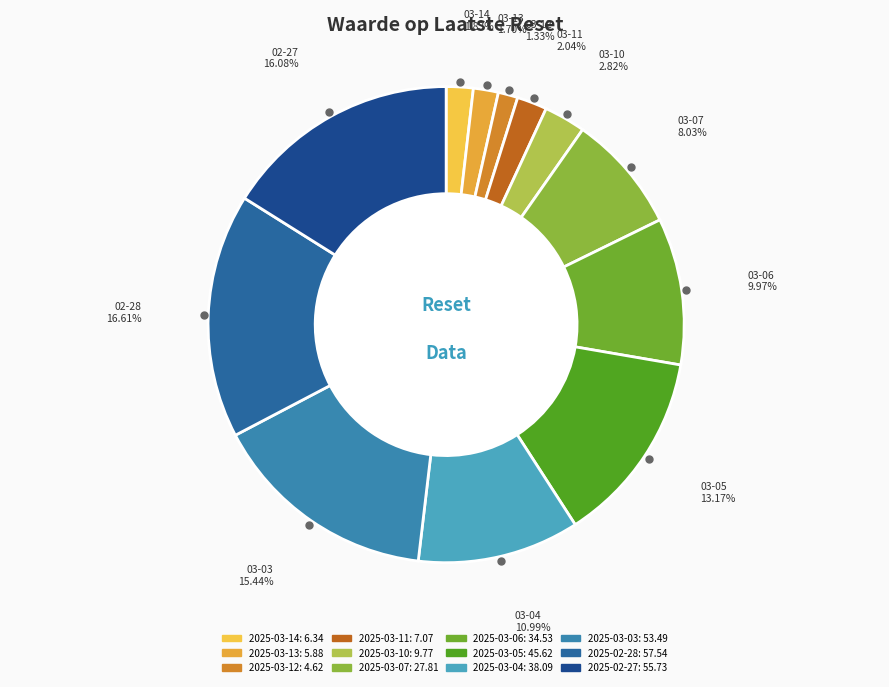

Do 2025-03-11 and 2025-03-13 together represent more than half of the pie?

No